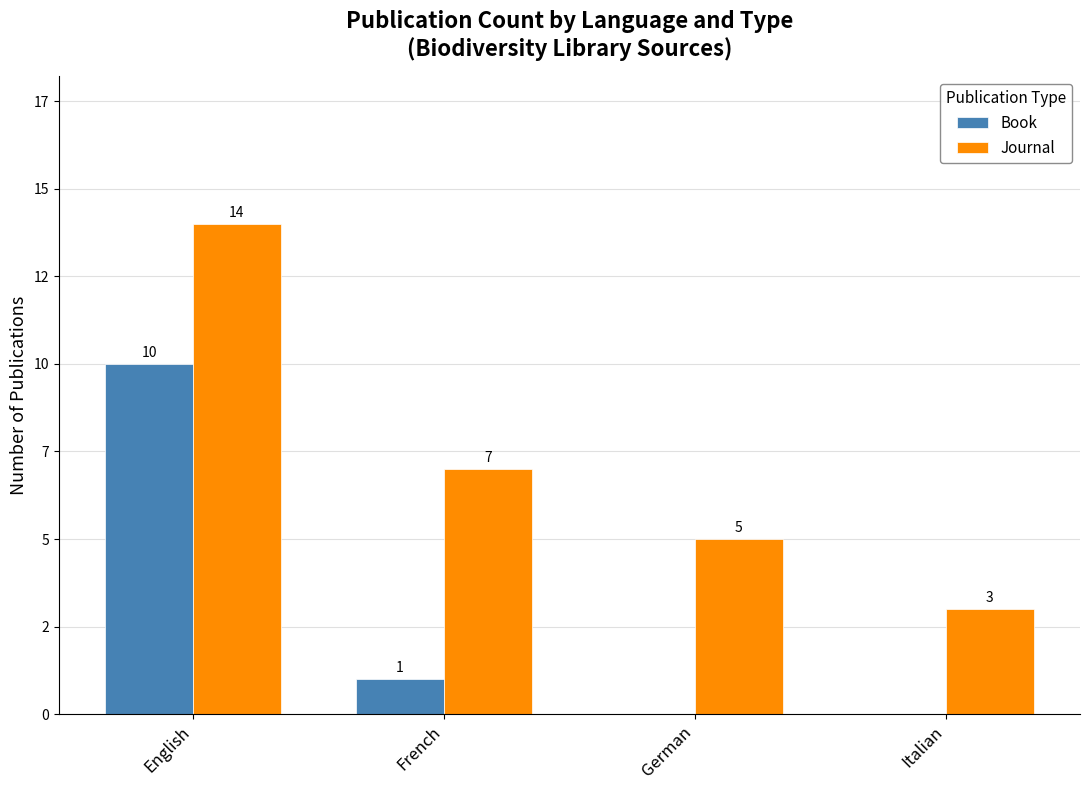

Are the bars horizontal?

No